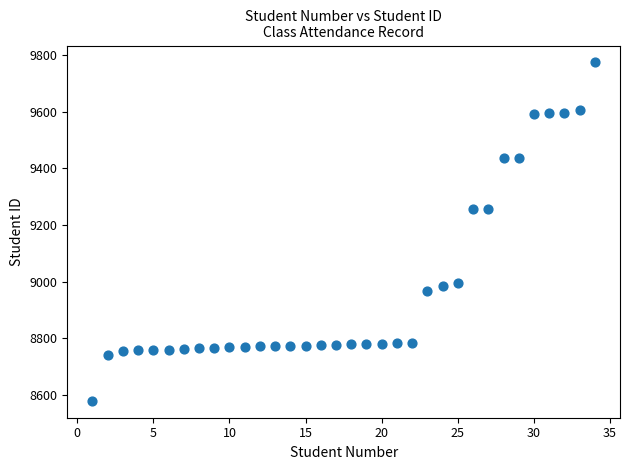

What is the range of X values (max minus min)?

33